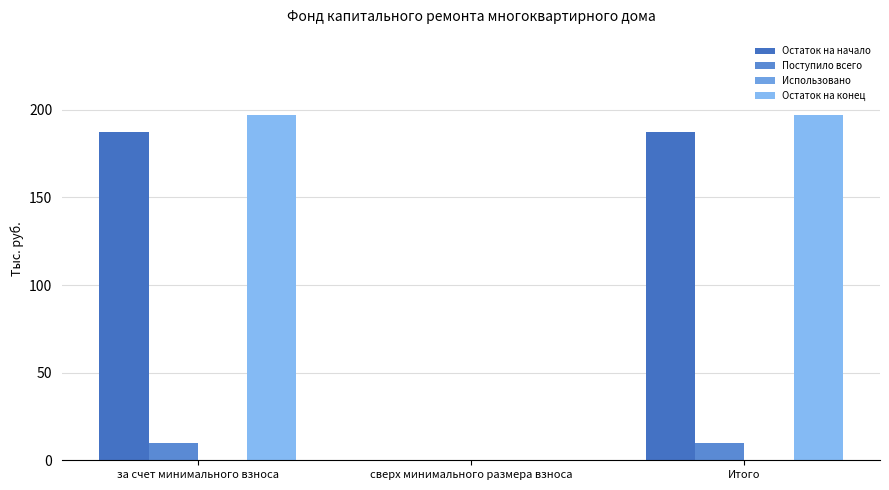

How many categories are shown in the chart?

3